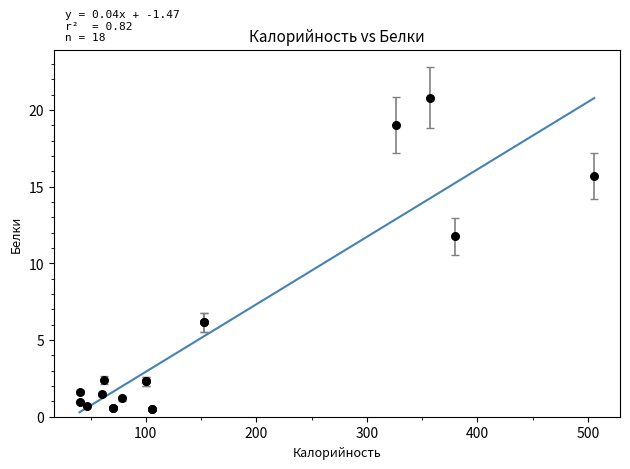

What Y value in the scatter plot is closest to 10?

11.8